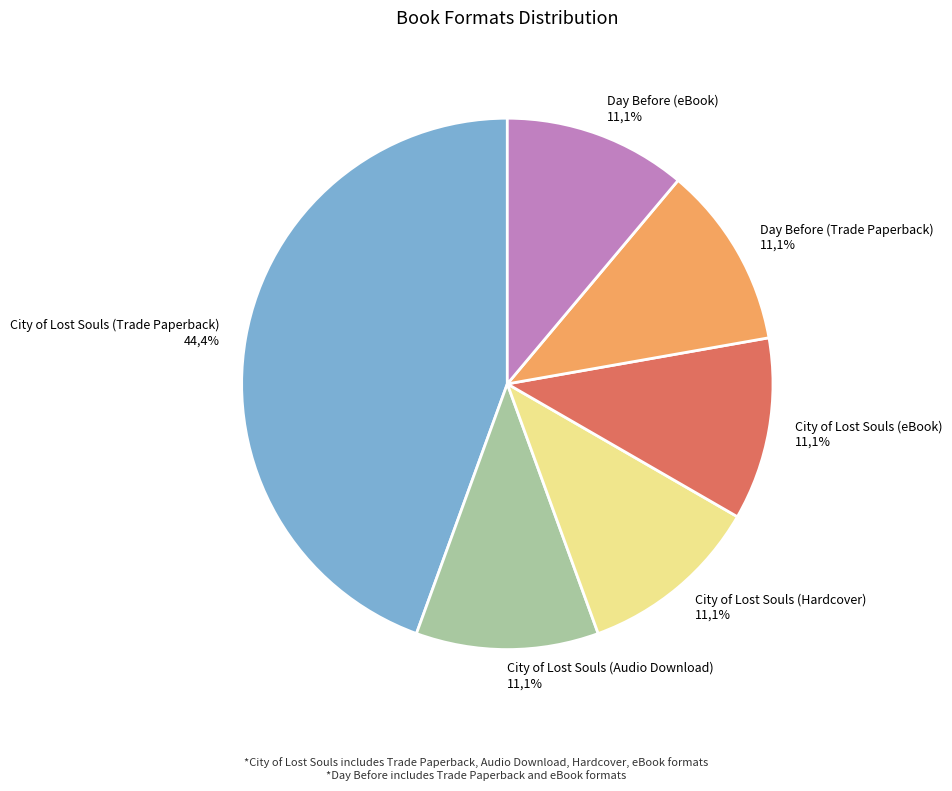

How many slices are in this pie chart?

6